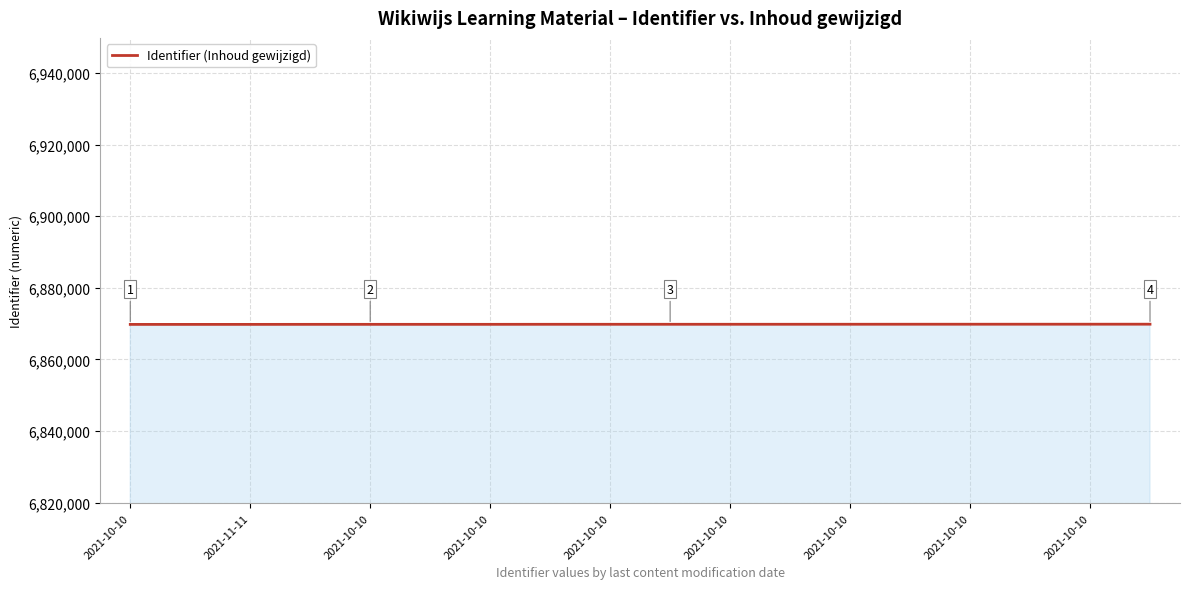

What is the maximum value shown in the chart?

6869841